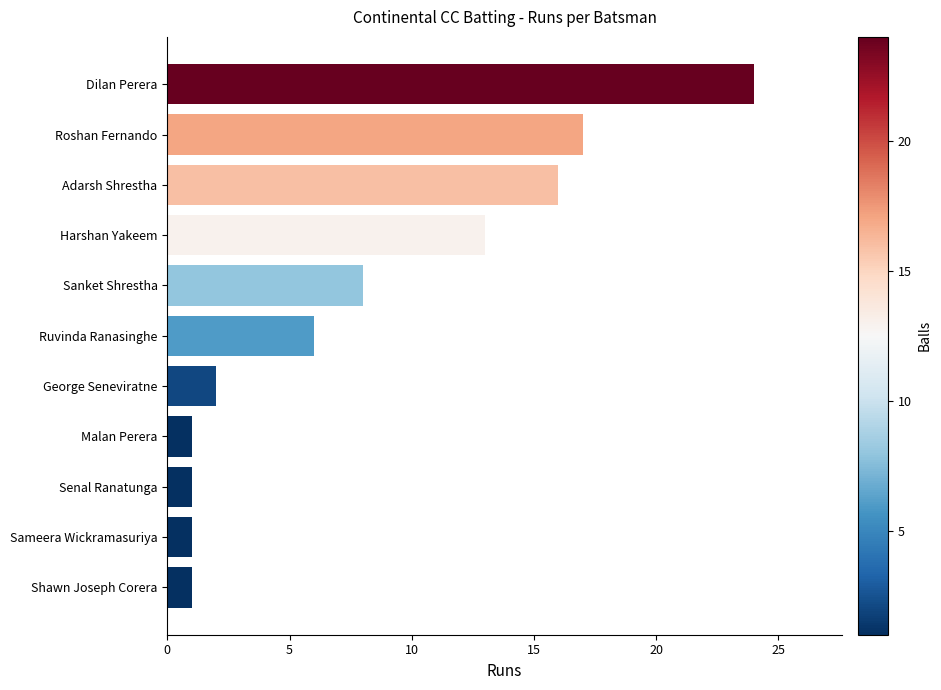

Is it true that the value at Sanket Shrestha is 8?

True